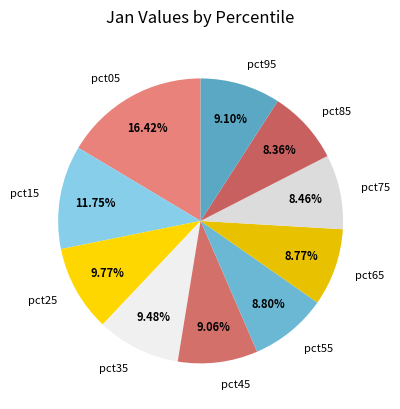

To the nearest percent, what portion does pct55 represent?

9%